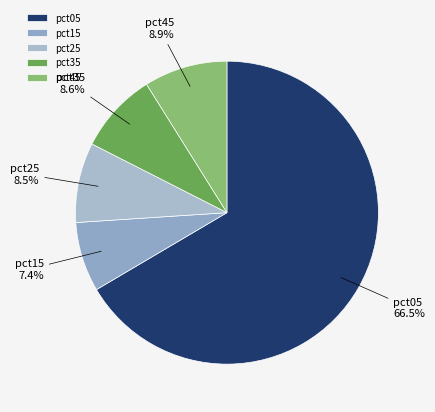

What is the smallest slice in the pie chart?

pct15